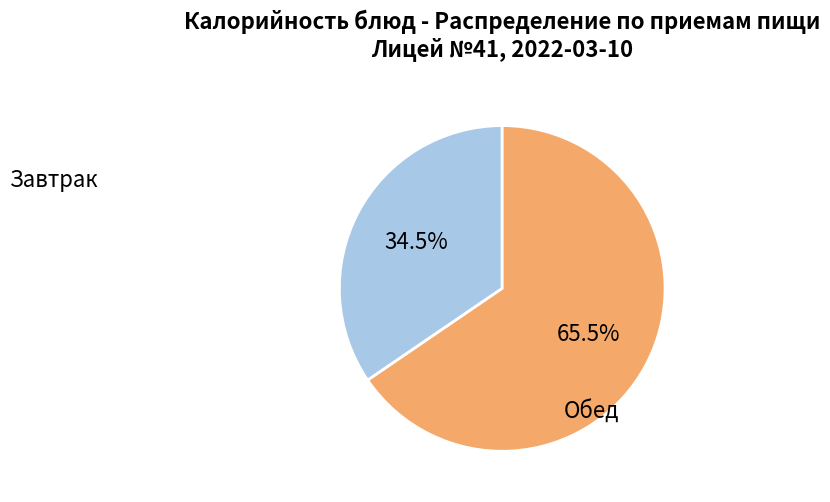

Does any single category account for the majority?

Yes